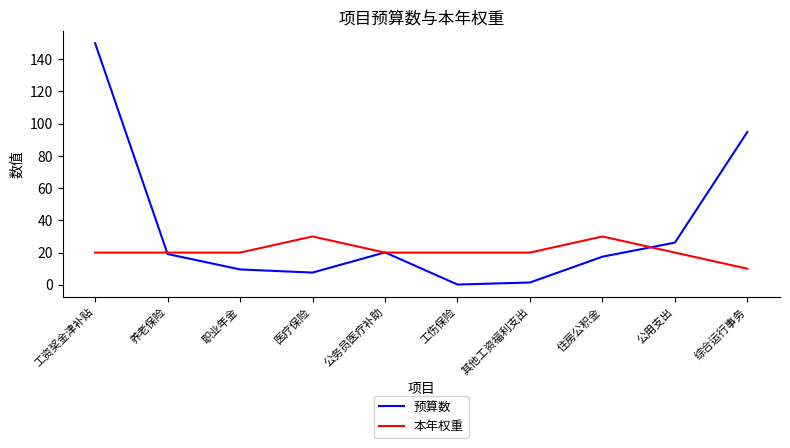

Does the chart have visible grid lines?

No